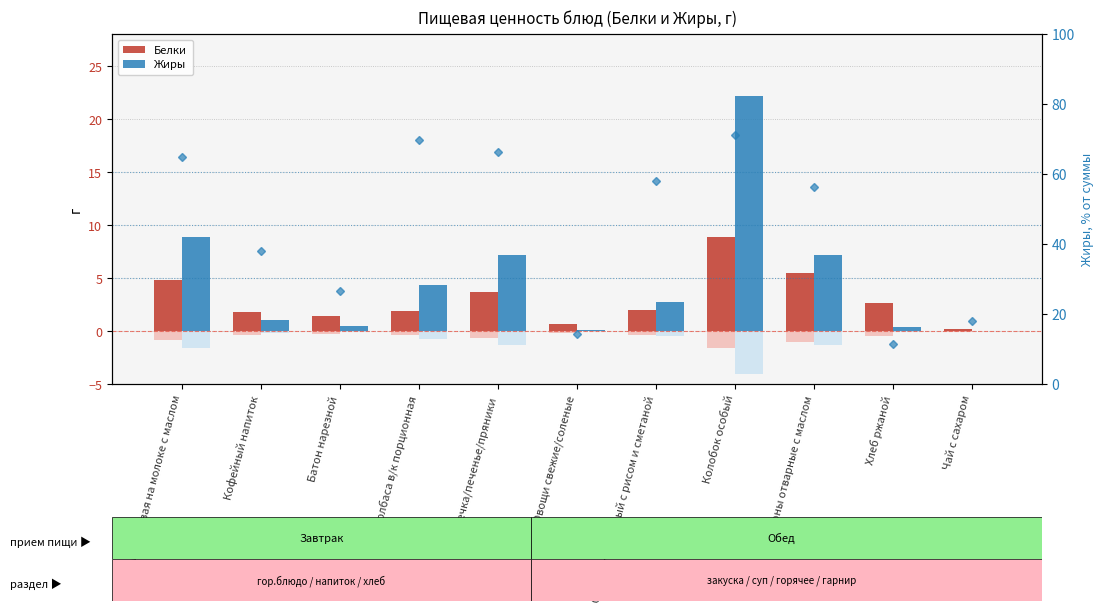

At which category does the chart reach its peak across all series?

Колобок особый